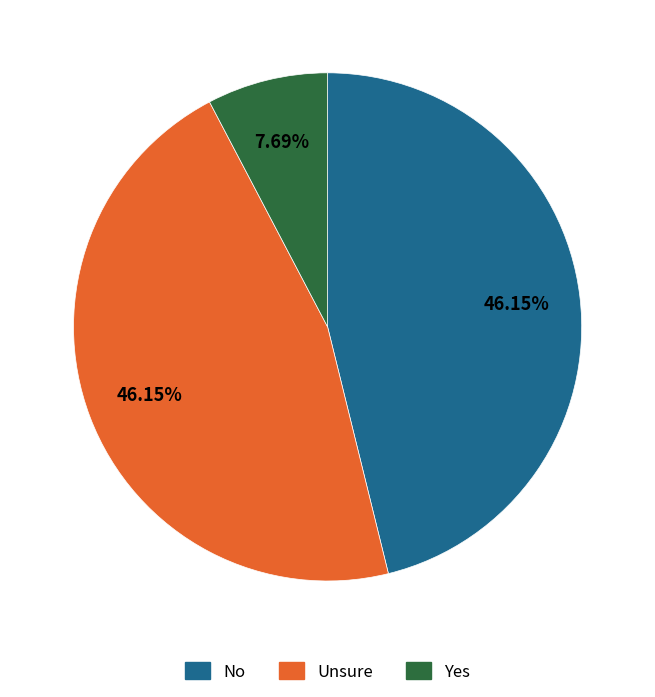

Is there a majority slice in this chart?

No